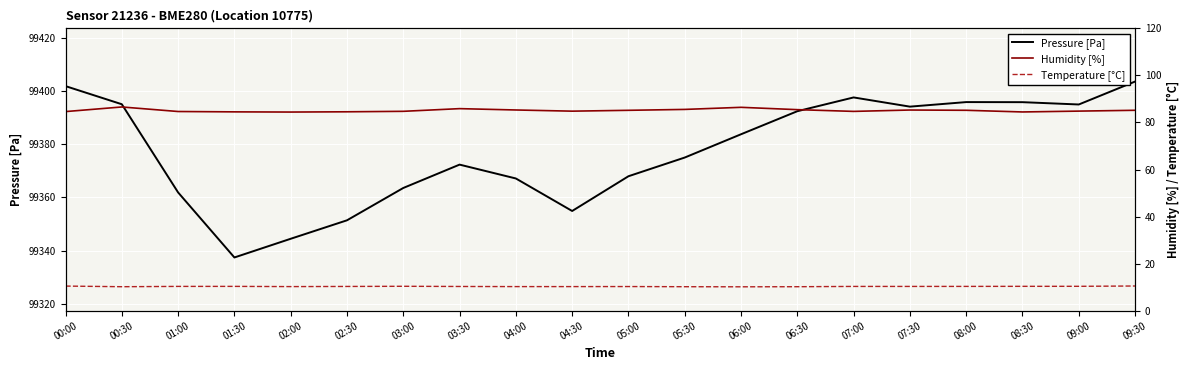

What is the average value of the Temperature [°C] series?

10.3